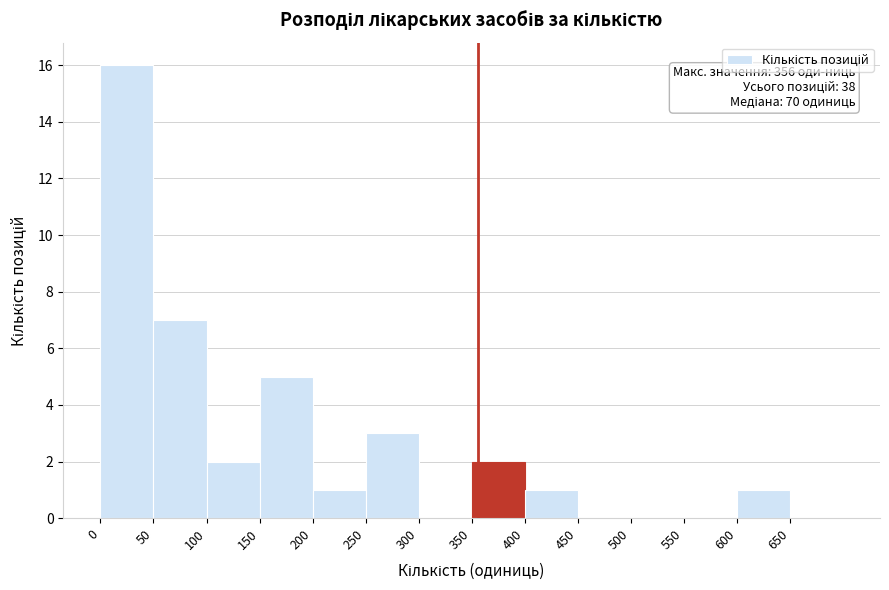

Over which range of the x-axis is the bar tallest?

0 to 50